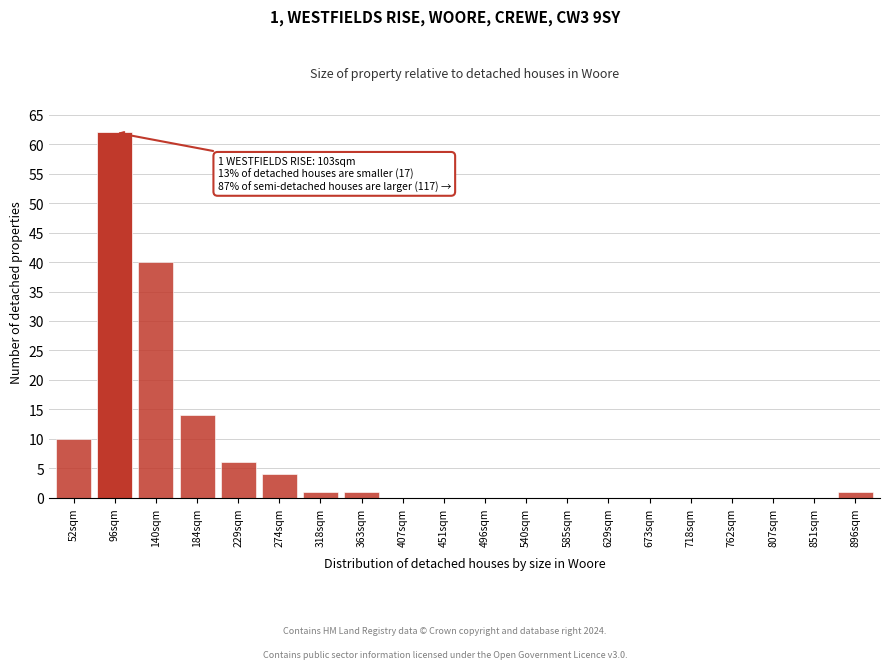

Reading right to left, what are all the values shown in this chart?

896sqm=1	851sqm=0	807sqm=0	762sqm=0	718sqm=0	673sqm=0	629sqm=0	585sqm=0	540sqm=0	496sqm=0	451sqm=0	407sqm=0	363sqm=1	318sqm=1	274sqm=4	229sqm=6	184sqm=14	140sqm=40	96sqm=62	52sqm=10